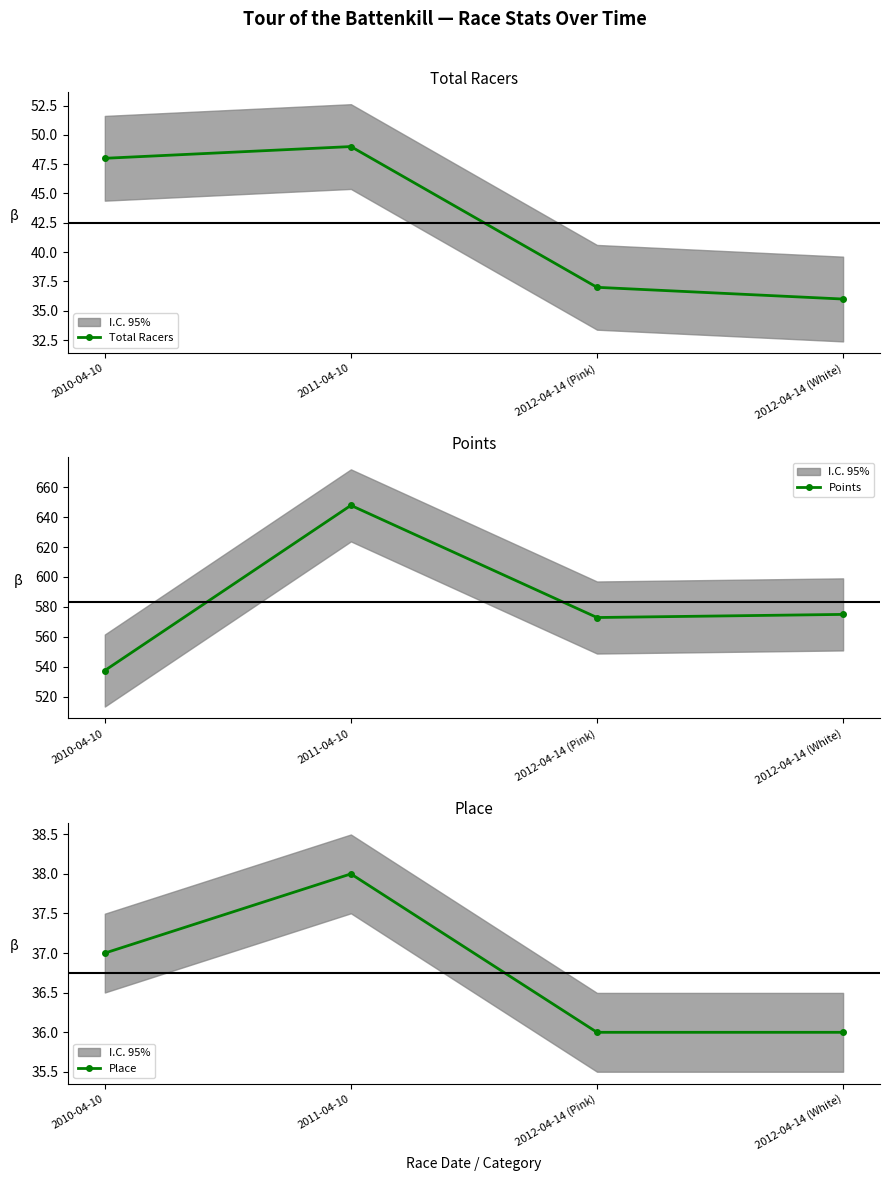

What is the label of the 3rd point from the right?

2011-04-10